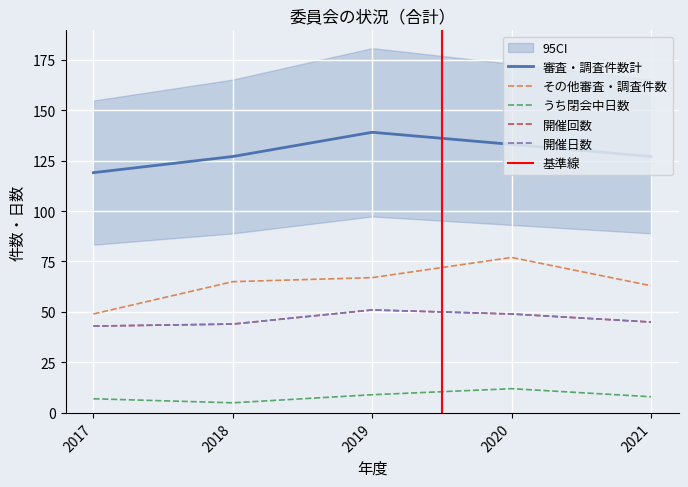

What is the minimum value shown in the chart?

5